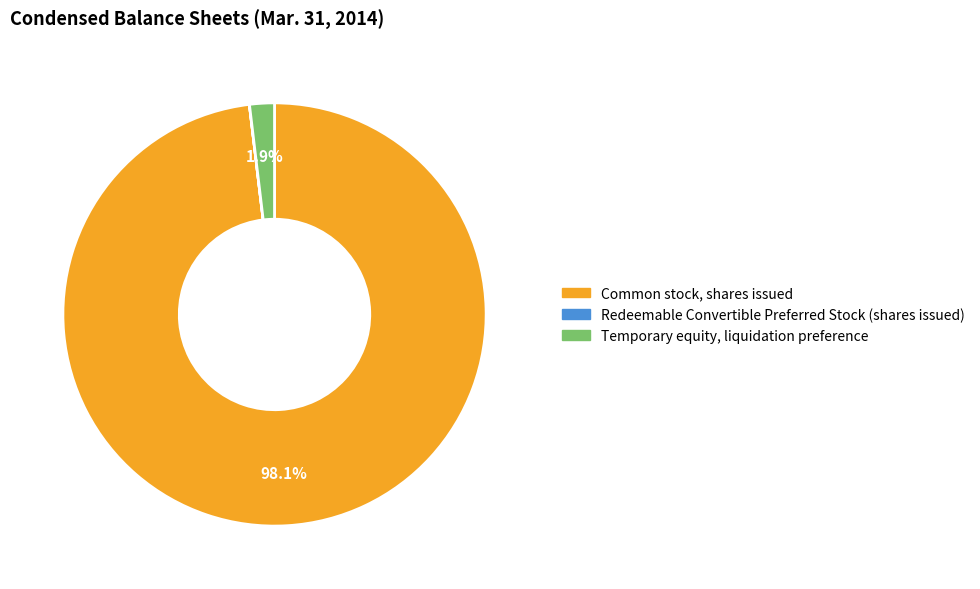

Is it true that Temporary equity, liquidation preference is 11% of the pie?

False